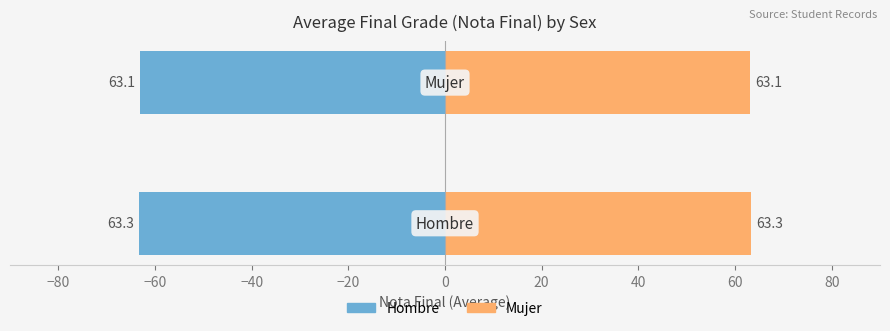

How many groups of bars are there?

2